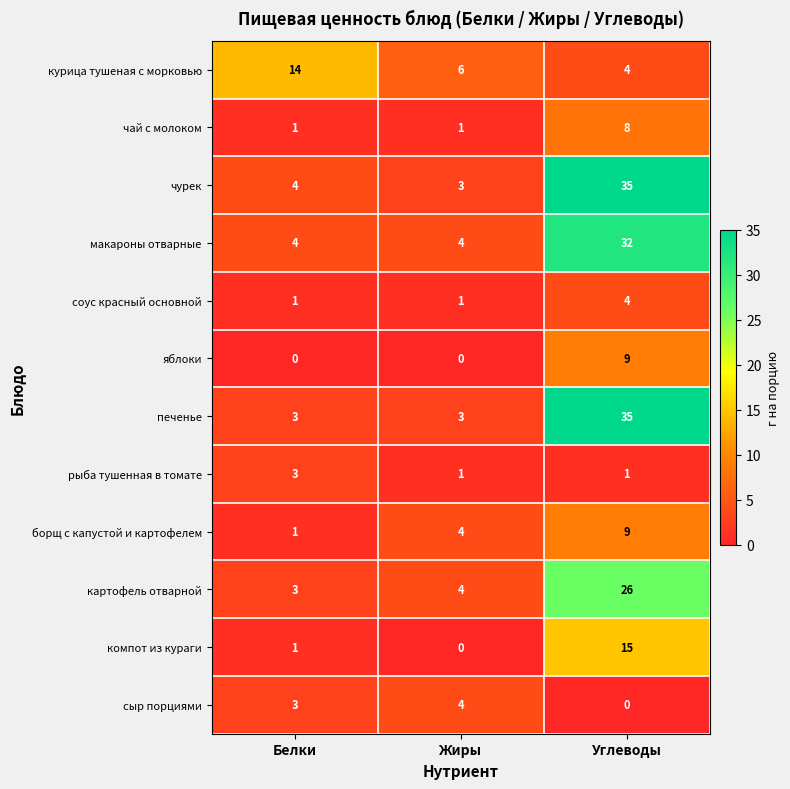

True or false: печенье has a value of 56 at Углеводы.

False